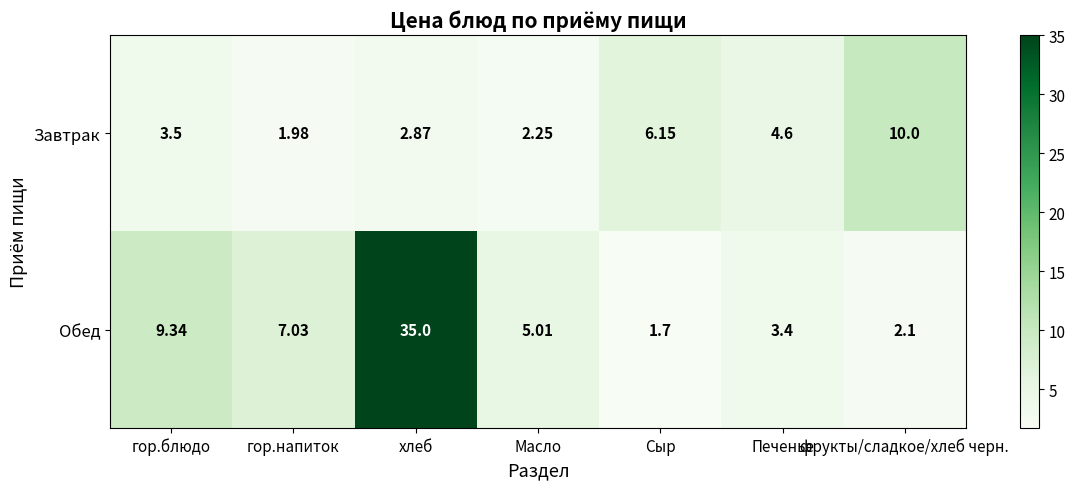

At which category does the chart reach its minimum across all series?

Сыр